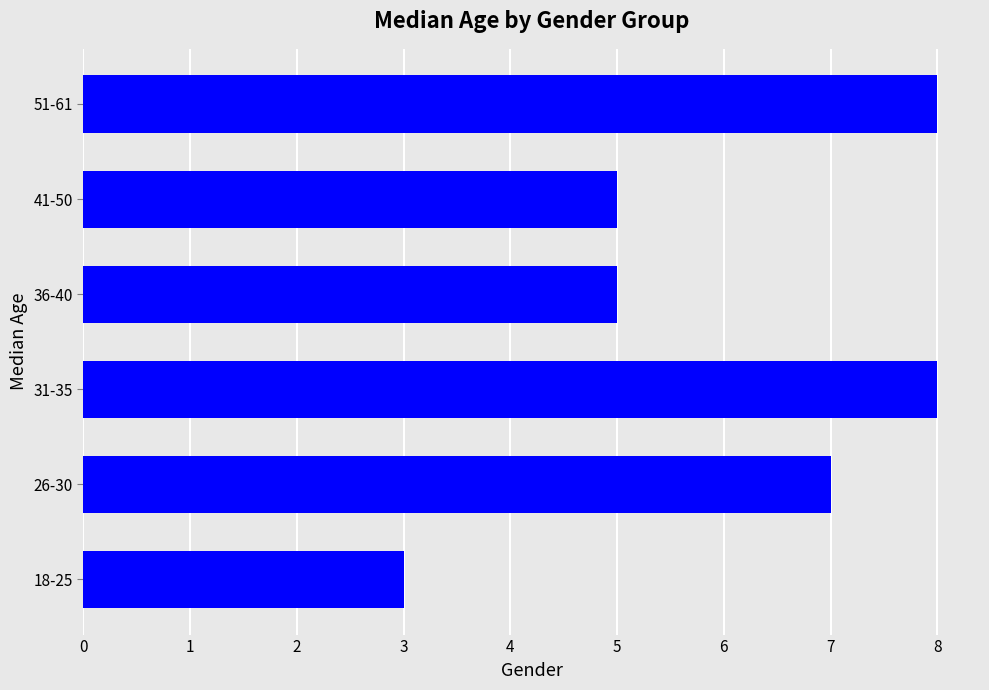

What is the difference between the maximum and minimum values?

5